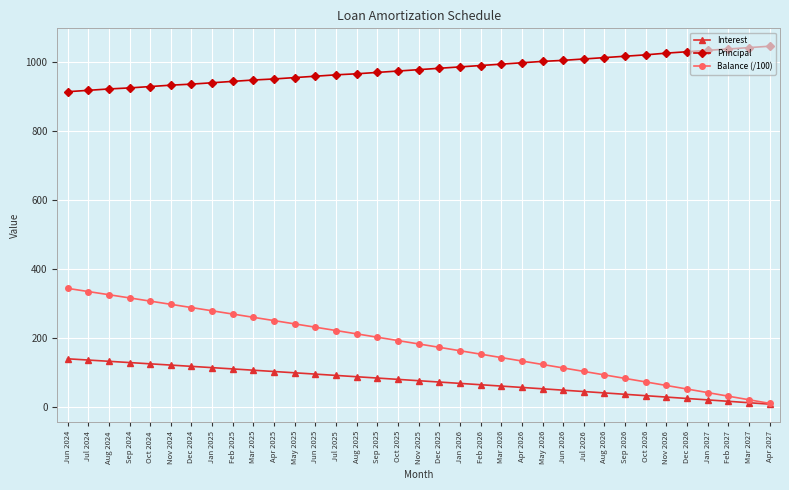

The Balance (/100) series shows 72.7 at Oct 2026. True or false?

True